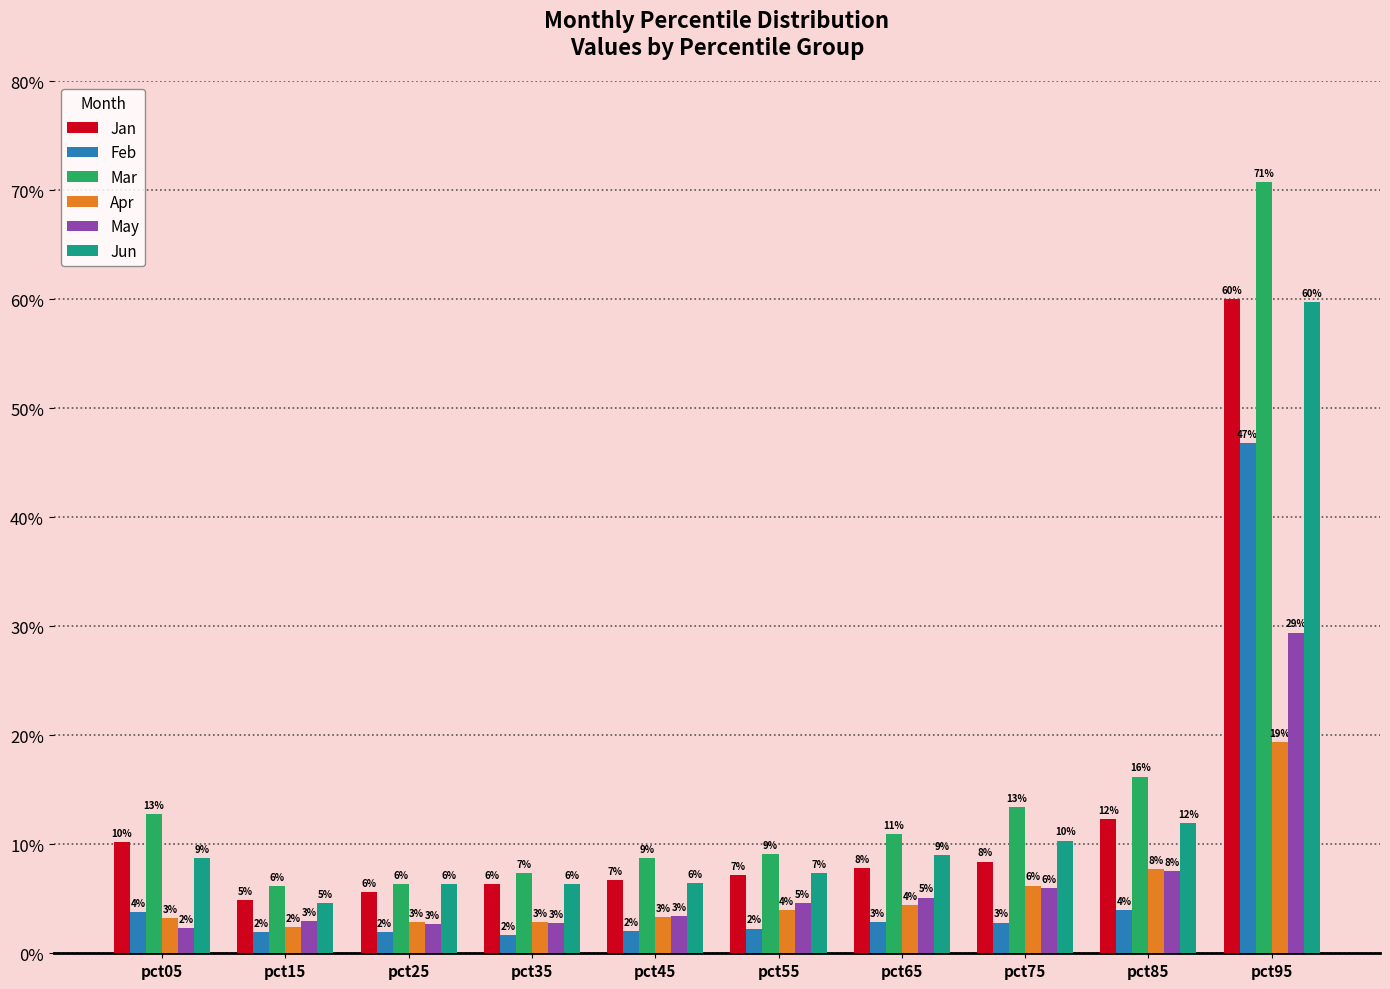

Does the chart contain stacked bars?

No